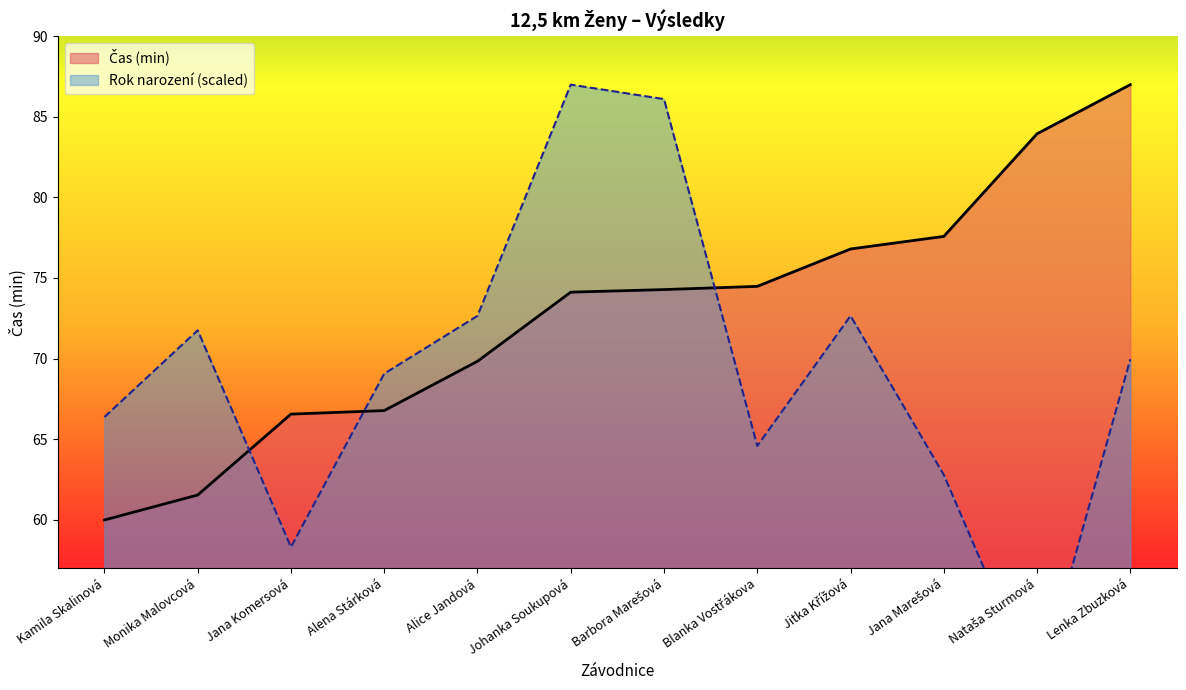

At which label does Čas (min) reach its minimum?

Kamila Skalinová